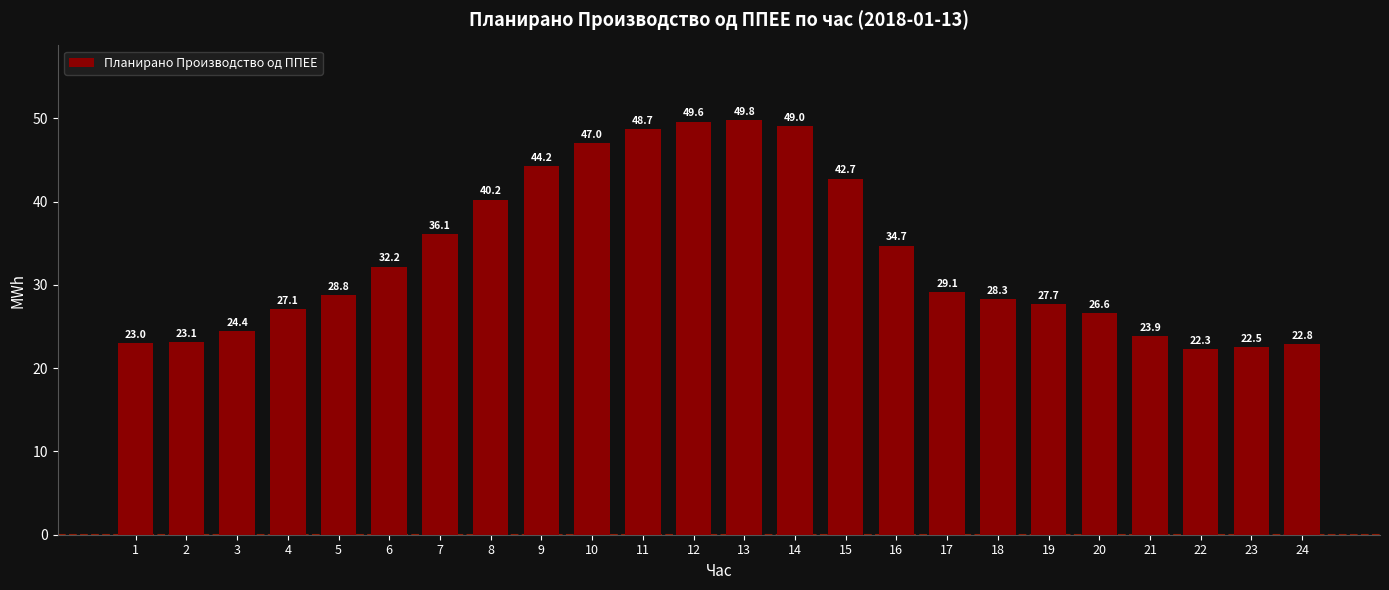

Which label corresponds to the smallest value in the chart?

22